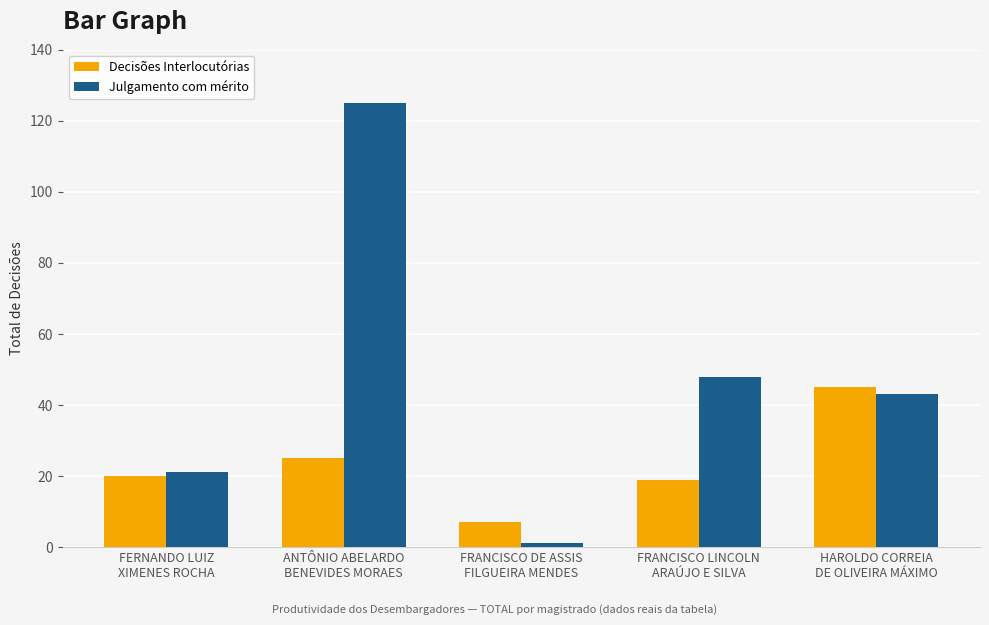

Which series has the largest range (max minus min)?

Julgamento com mérito